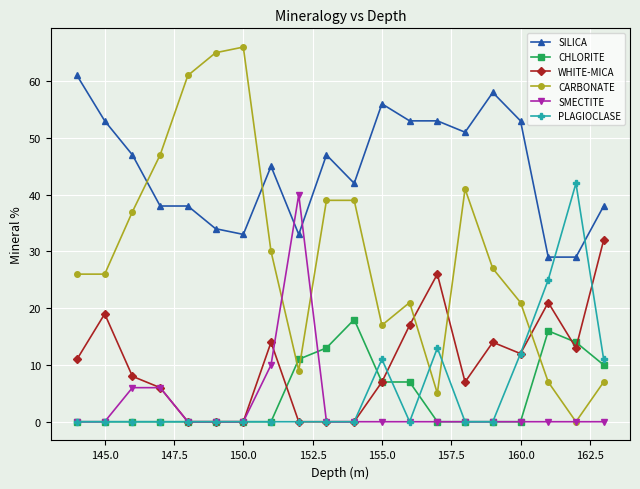

Which series has the largest range (max minus min)?

CARBONATE